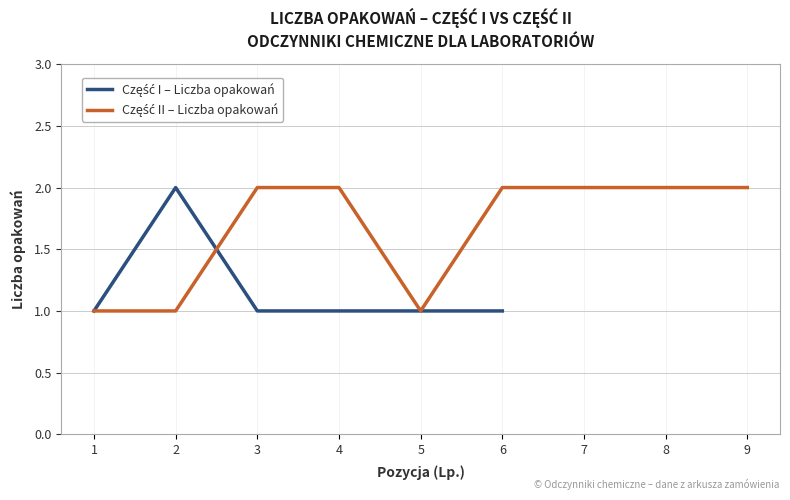

Which label corresponds to the smallest value in the chart?

1